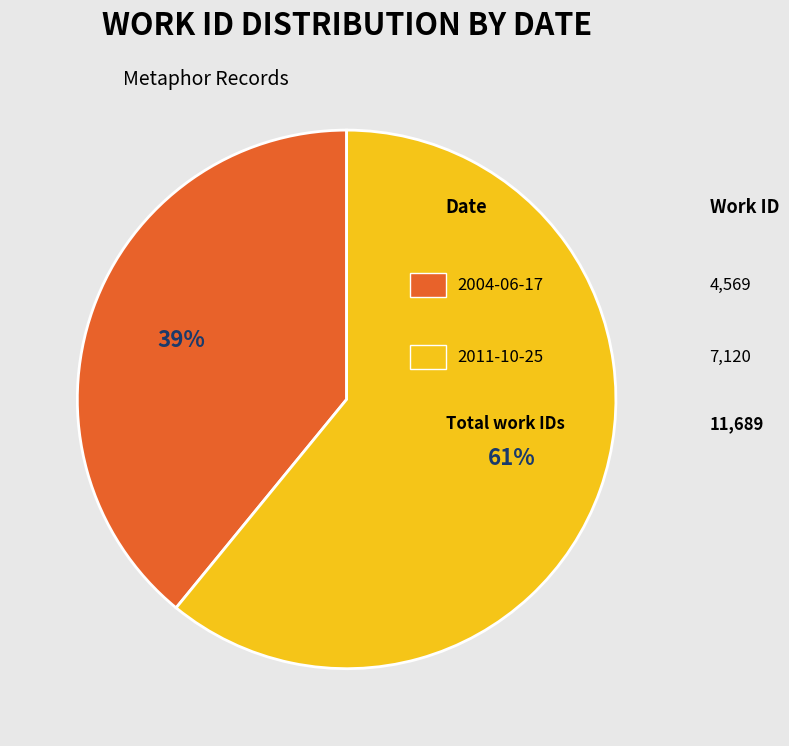

Is there any slice that represents more than half of the pie?

Yes